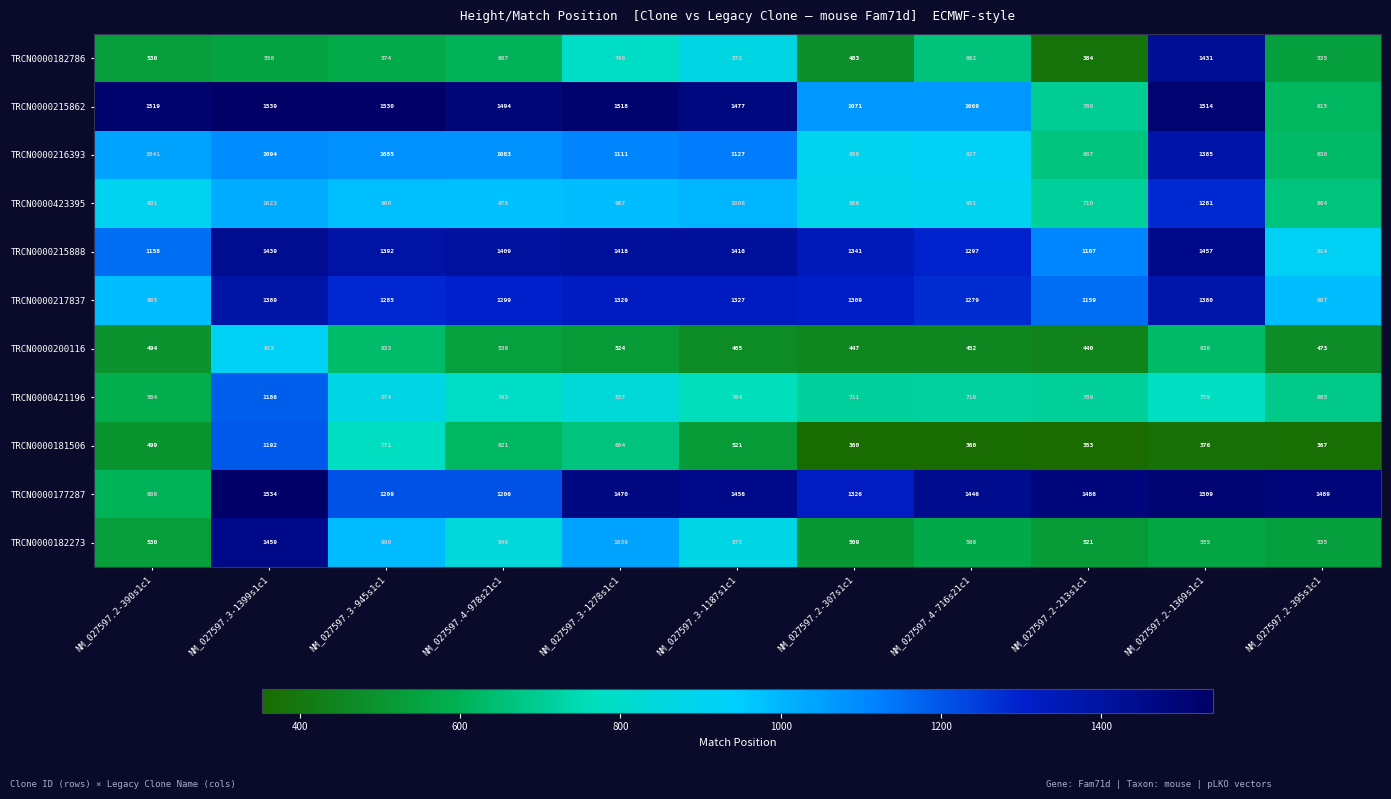

Is the value of TRCN0000182786 at NM_027597.2-1369s1c1 greater than the value of TRCN0000215888 at NM_027597.4-716s21c1?

Yes